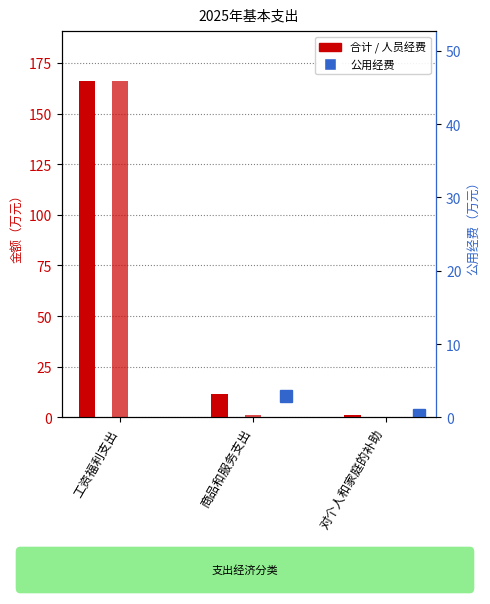

What is the spread (max minus min) of values at 对个人和家庭的补助?

1.0